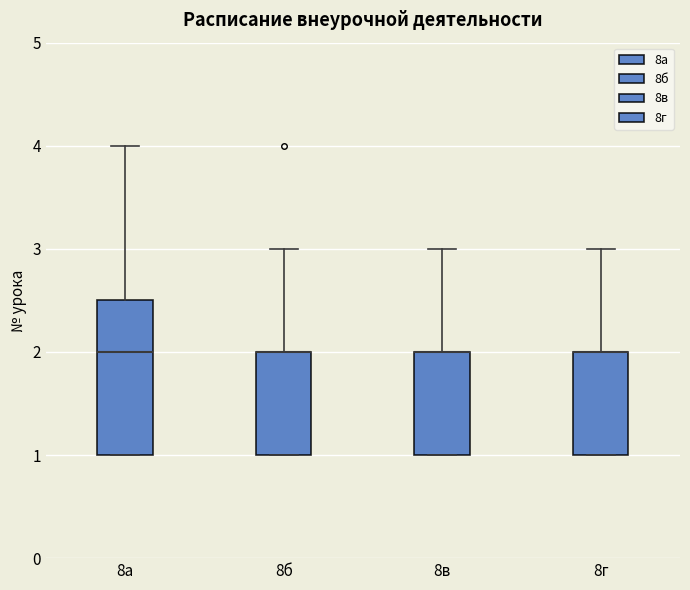

Where is the lower edge of the box for 8в on the y-axis? The values are not printed on the chart, so give them approximately, as read against the axis.

1.0